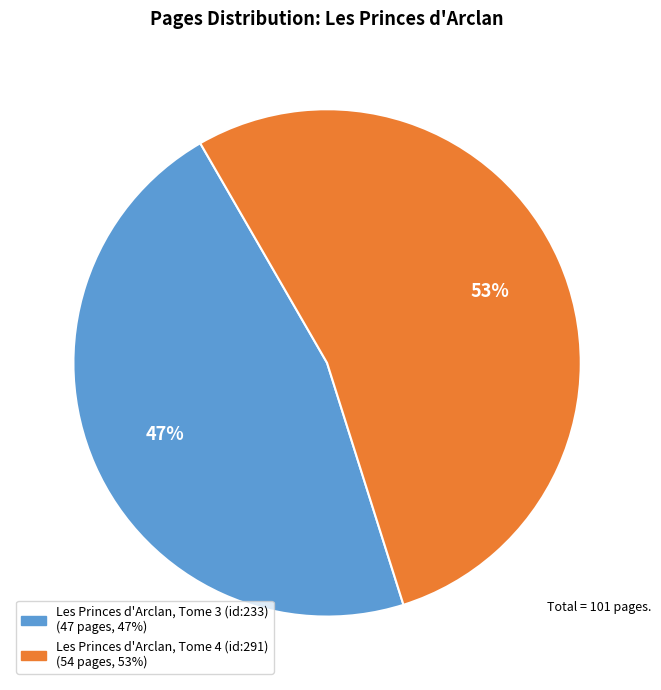

Count the number of slices in the pie.

2